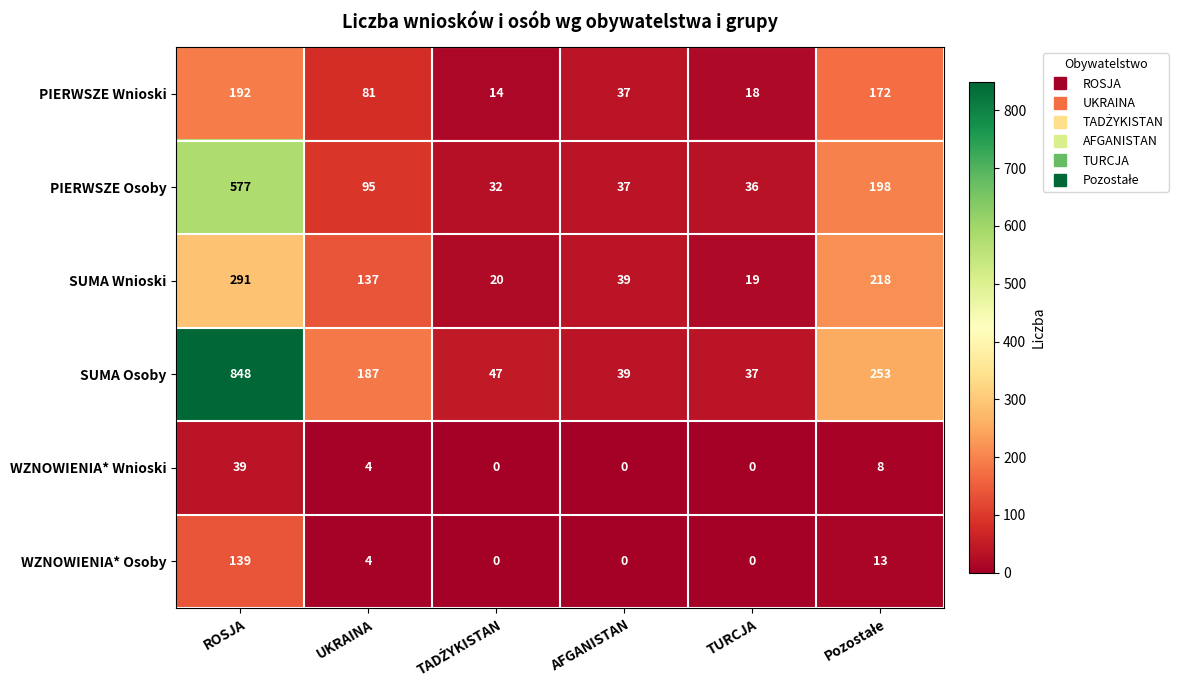

What is the difference between the highest and lowest values at AFGANISTAN?

39